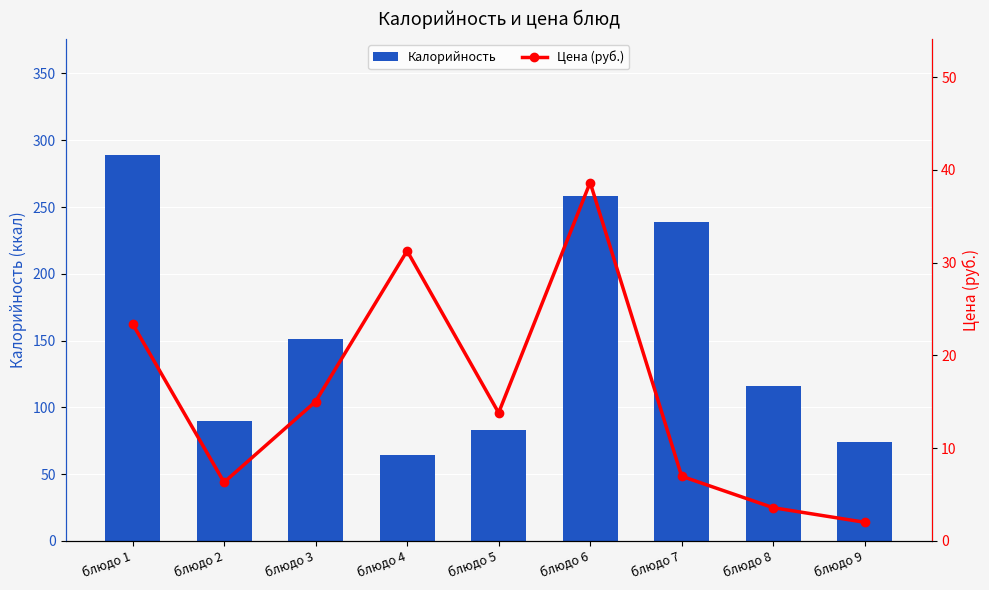

Where does the Цена (руб.) series first go above 13?

блюдо 1